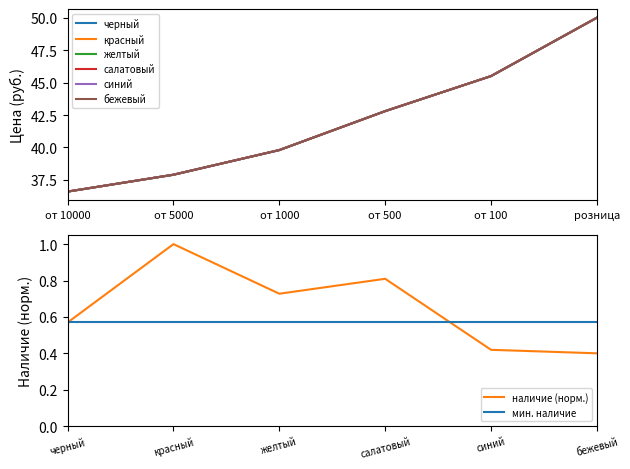

What is the label of the 2nd point from the left?

от 5000